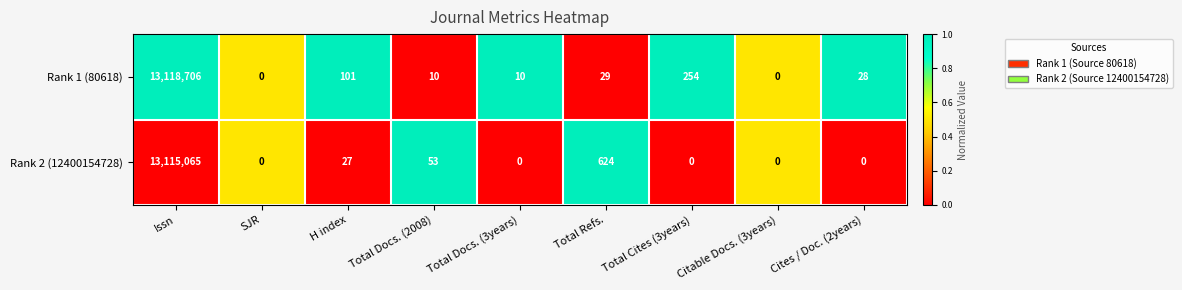

At which label does Rank 1 (80618) reach its peak?

Issn